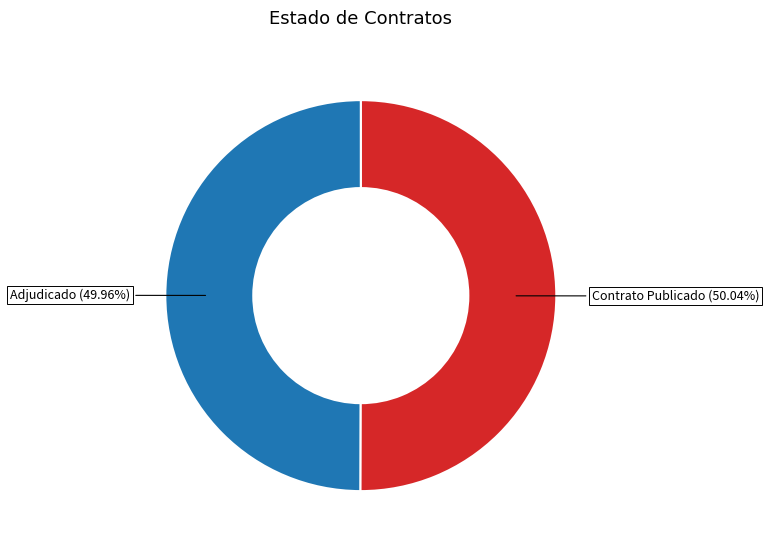

Is there any slice that represents more than half of the pie?

Yes